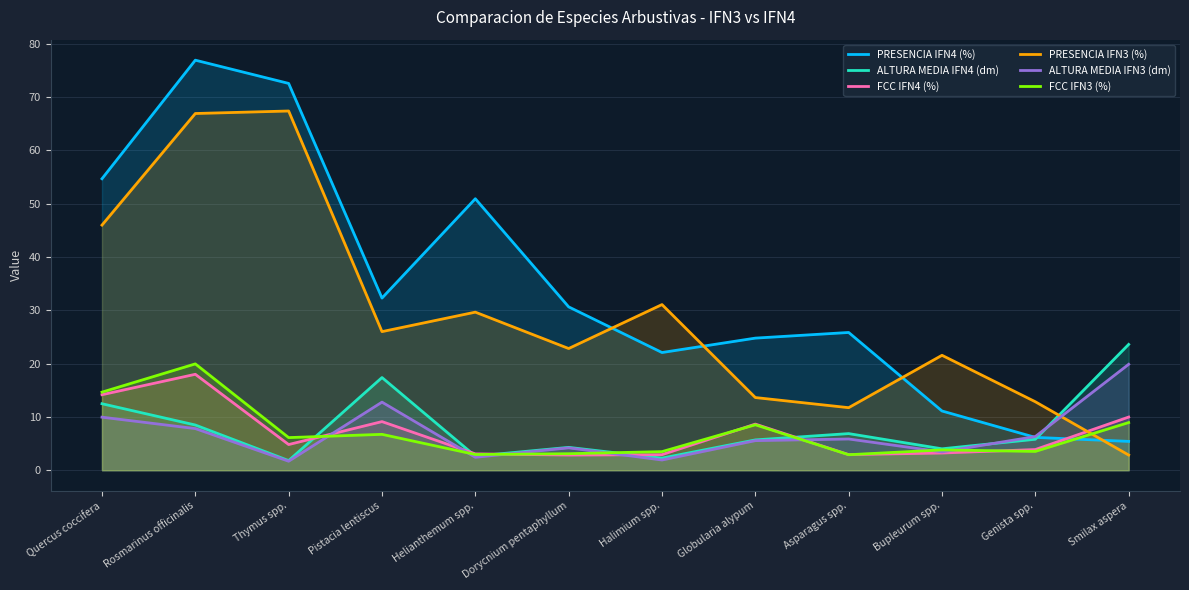

What are all the series names shown in the legend?

PRESENCIA IFN4 (%), ALTURA MEDIA IFN4 (dm), FCC IFN4 (%), PRESENCIA IFN3 (%), ALTURA MEDIA IFN3 (dm), FCC IFN3 (%)